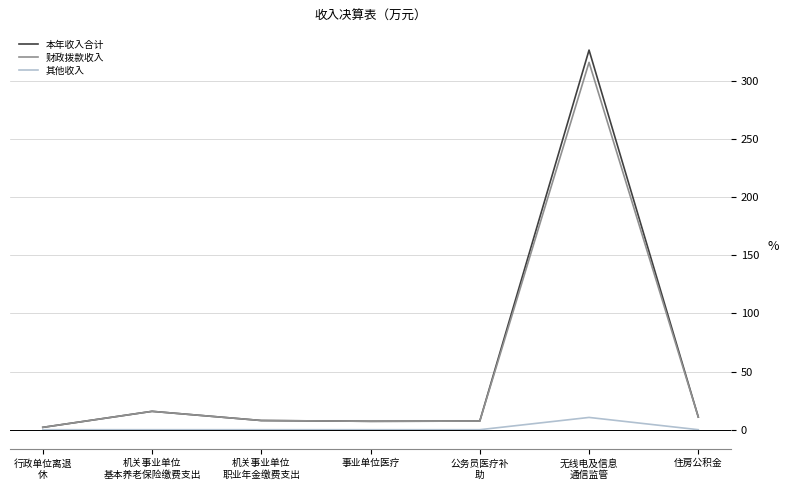

What is the difference between the maximum and minimum values in the 本年收入合计 series?

324.2